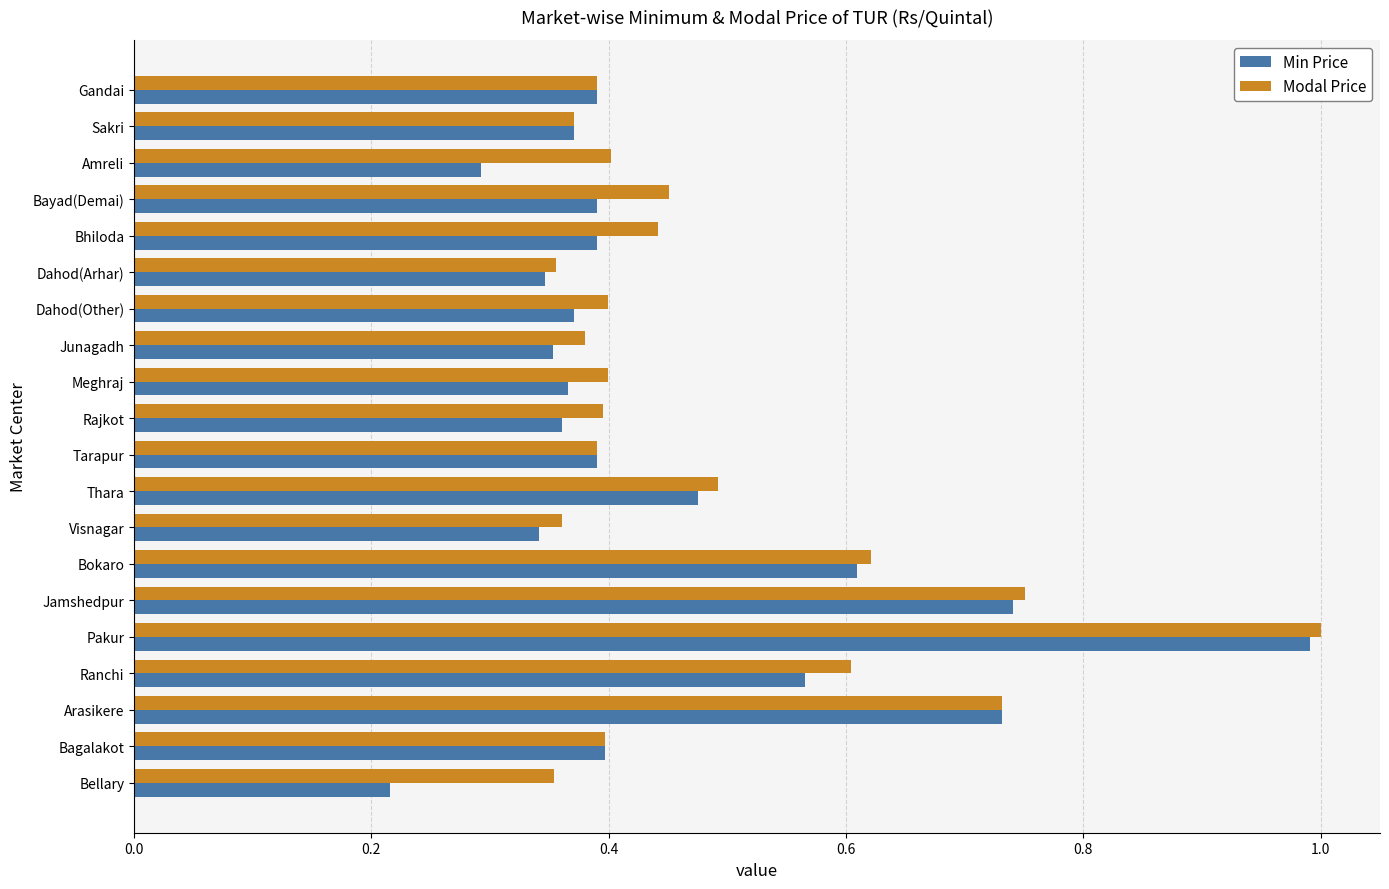

True or false: Modal Price has a value of 0.4 at Amreli.

True